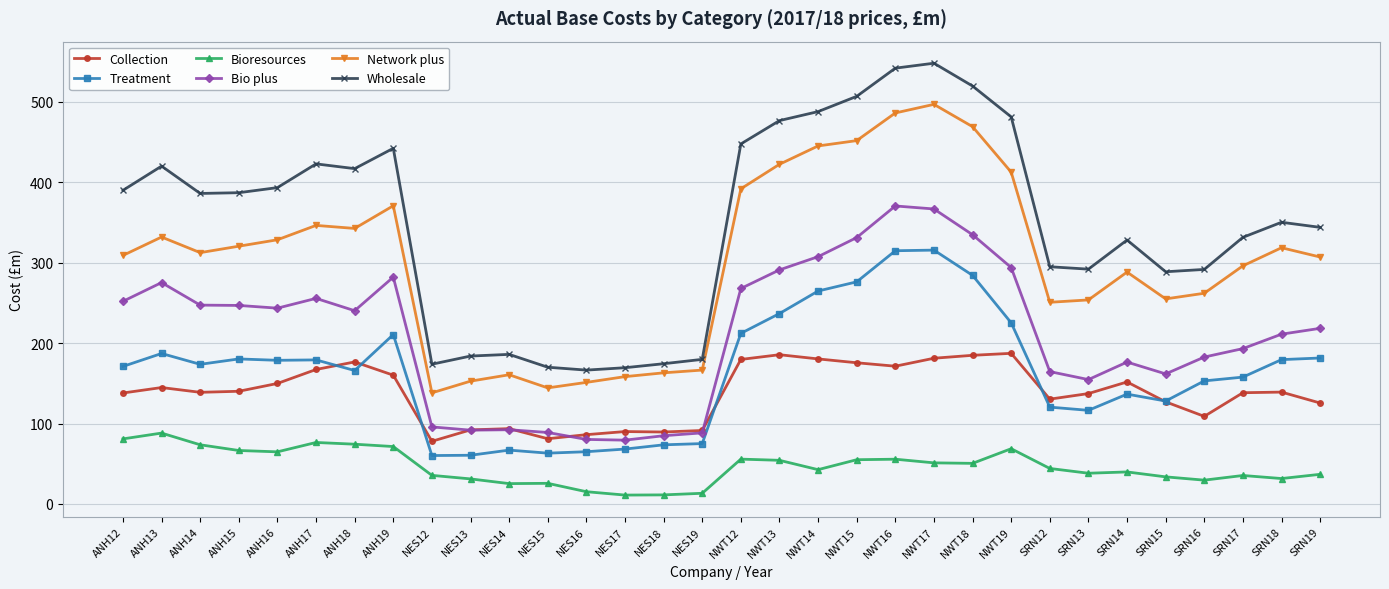

What is the minimum value for Treatment?

60.2